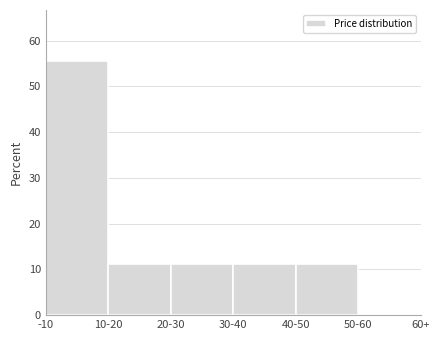

Reading left to right, list all the values displayed in this chart.

-10=55.6	10-20=11.1	20-30=11.1	30-40=11.1	40-50=11.1	50-60=0.0